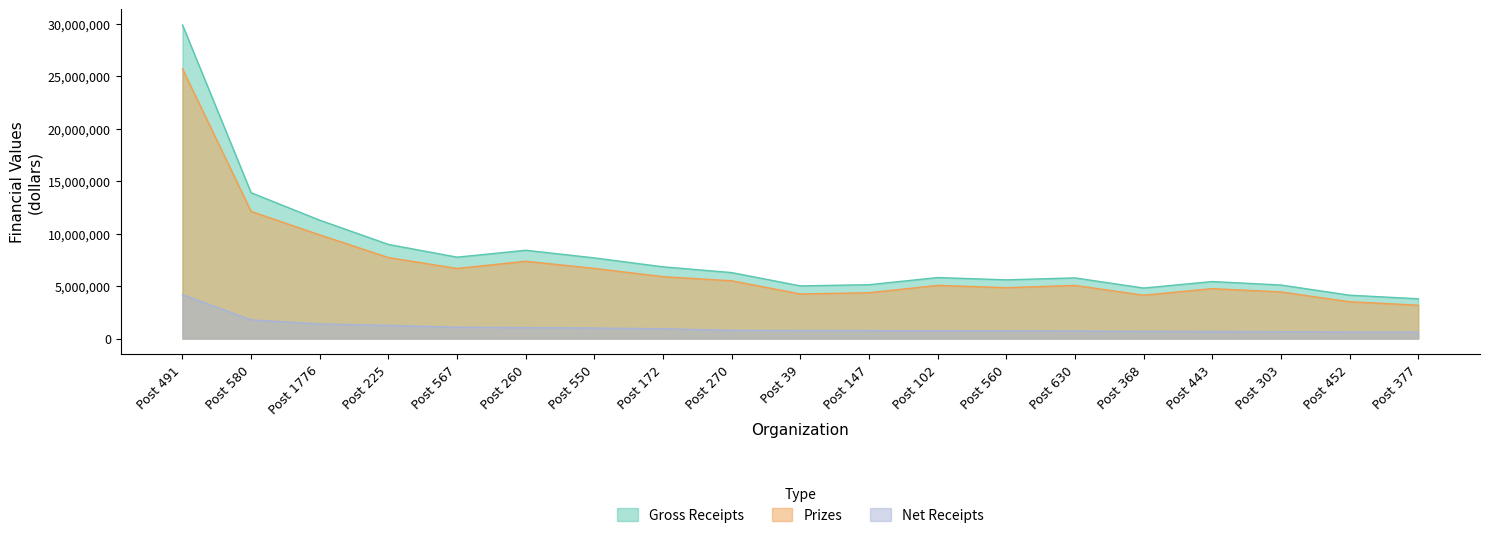

Reading left to right, transcribe all the data shown in this chart.

Gross Receipts: 29887565.8	13896409.7	11279312.7	8971253.2	7758682.8	8414751.0	7687651.1	6835903.8	6287276.5	5020588.7	5133151.8	5815066.0	5596321.8	5783268.8	4814483.9	5432682.5	5103435.2	4132691.2	3792582.0
Prizes: 25703118.4	12115474.7	9879933.5	7718867.1	6682802.2	7367522.9	6684928.5	5900410.8	5507527.6	4250695.8	4367775.1	5068199.9	4850616.9	5065285.7	4132177.0	4758503.1	4444436.4	3509620.5	3181251.3
Net Receipts: 4184447.3	1780935.1	1399379.2	1252386.2	1075880.6	1047228.1	1002722.6	935492.9	779748.9	769892.8	765376.6	746866.1	745704.8	717983.0	682306.9	674179.4	658998.8	623070.7	611330.7